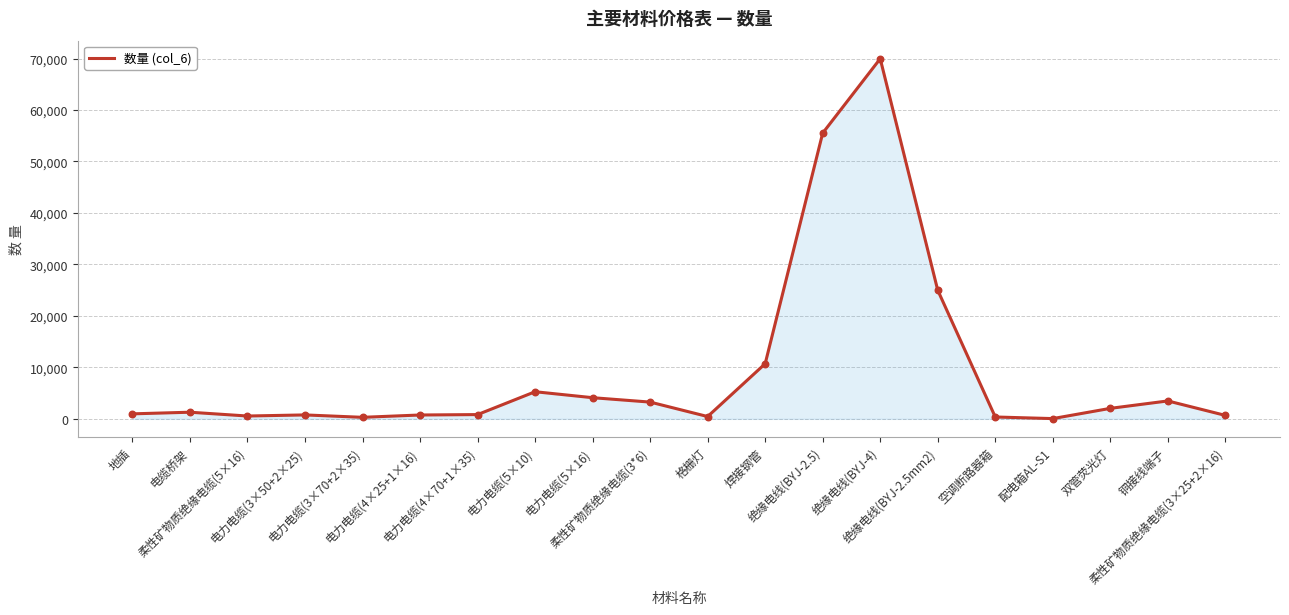

What is the change in value from 绝缘电线(BYJ-2.5mm2) to 配电箱AL-S1?

-24934.4